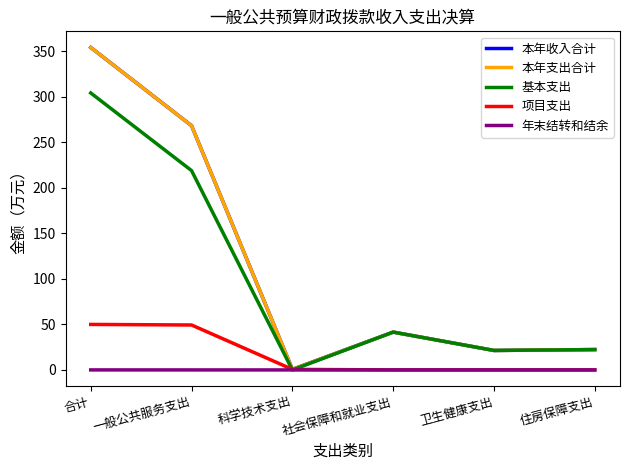

What is the highest value of the 本年收入合计 series?

354.4